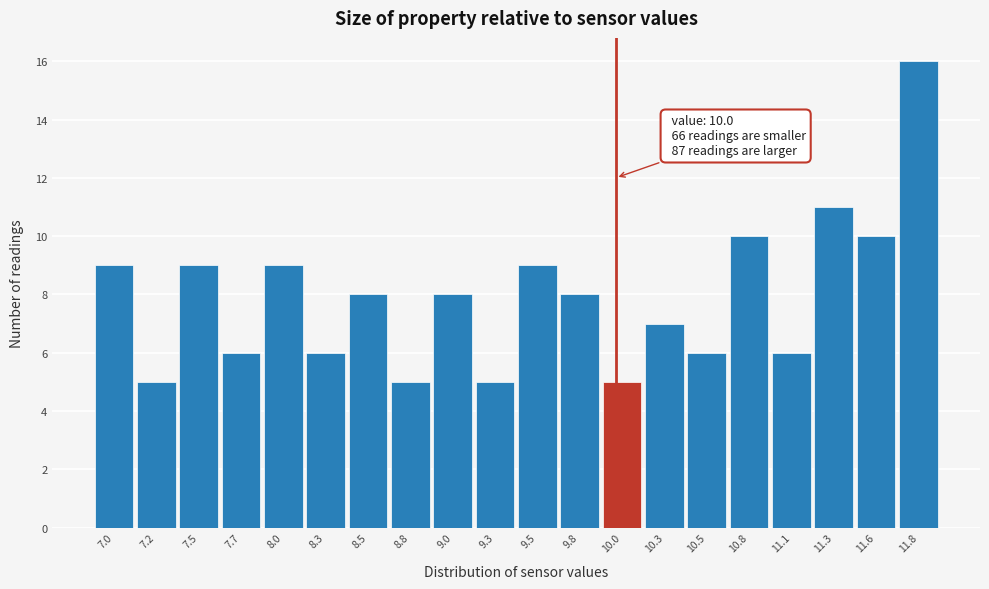

Which range on the x-axis has the tallest bar?

11.695 to 11.950